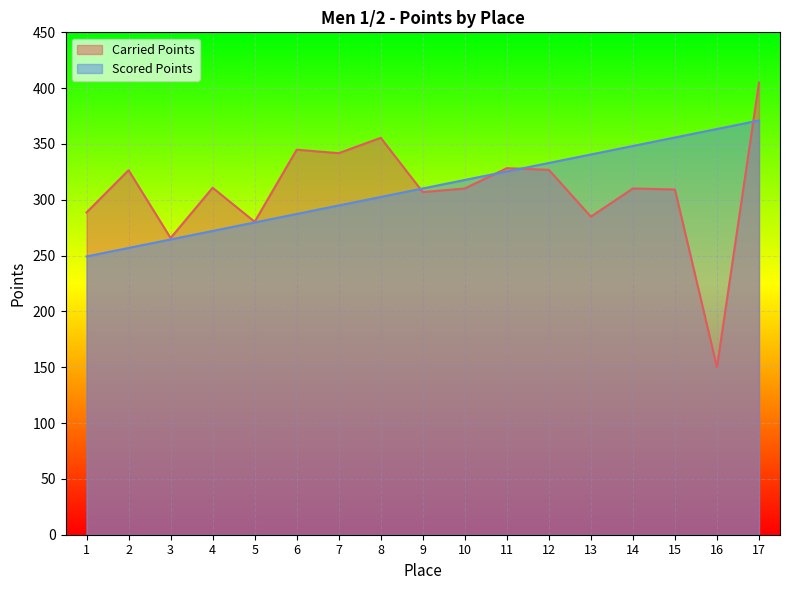

Which series has the largest total across all categories?

Scored Points